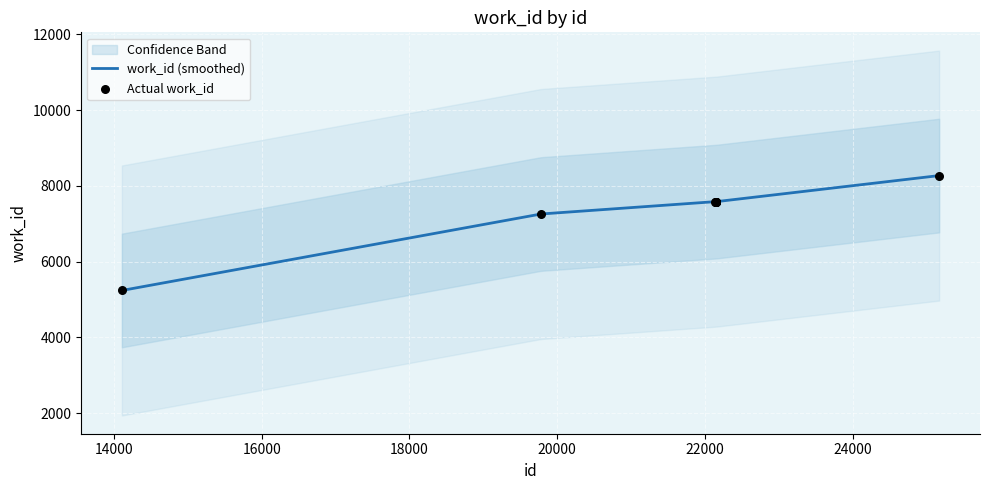

Between 22144 and 22145, which is larger?

22144